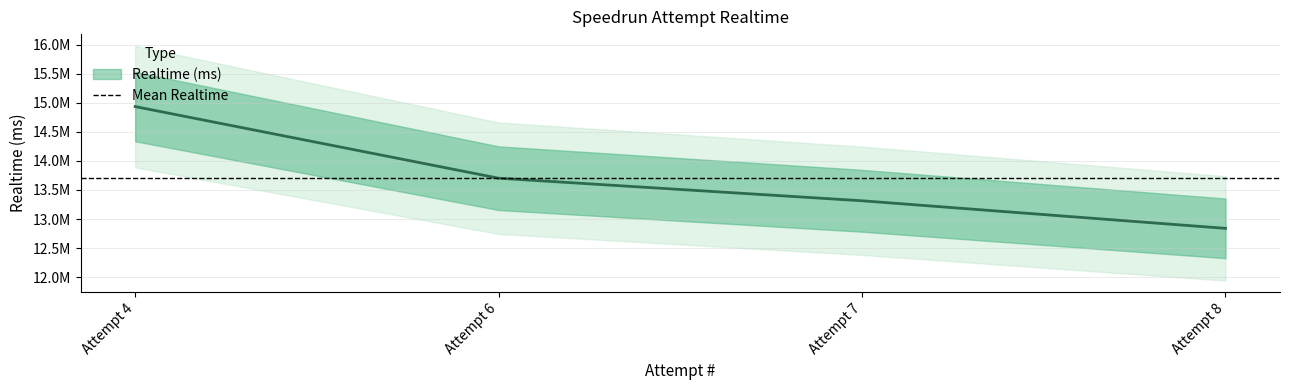

At which label is the value closest to 13887785?

Attempt 6